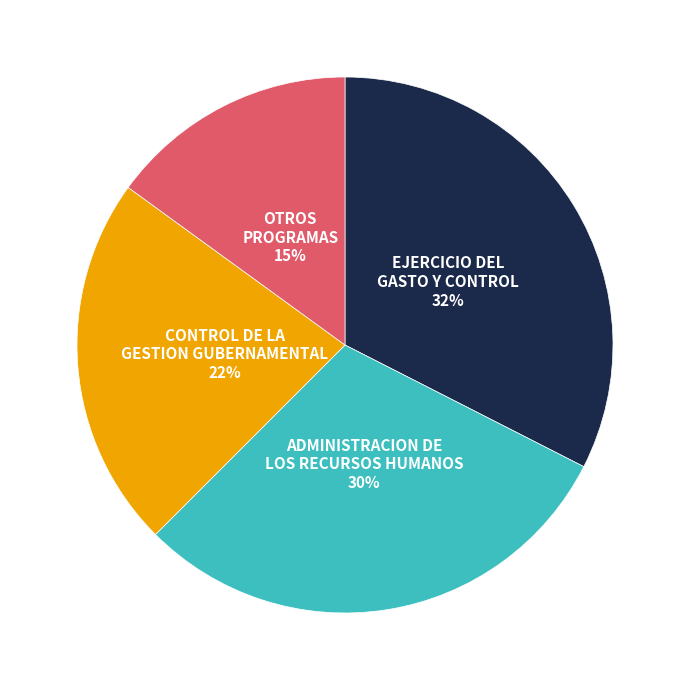

Count the number of slices in the pie.

4